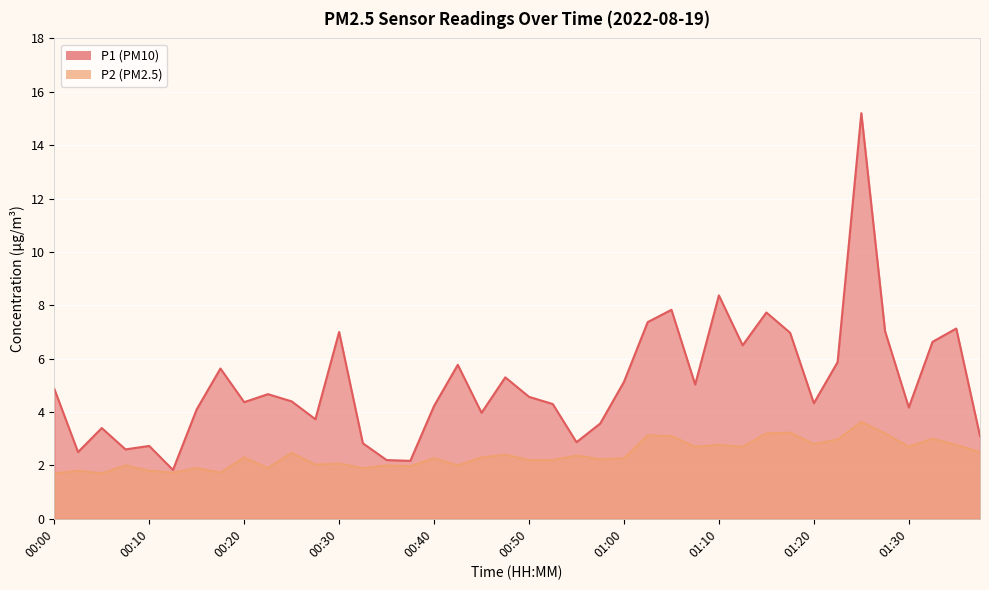

Rank the series by their maximum value, from lowest to highest.

P2, P1